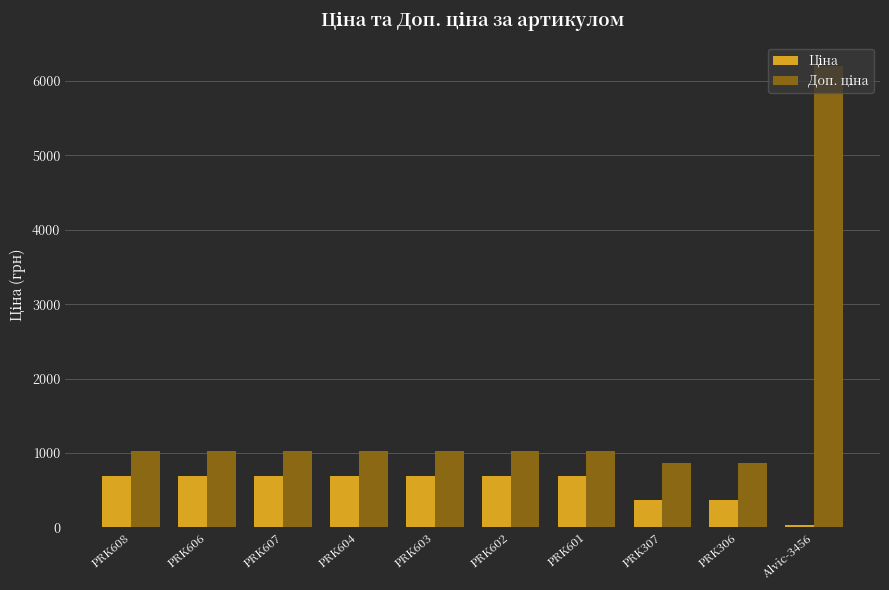

At which category is the sum across all series the highest?

Alvic-3456